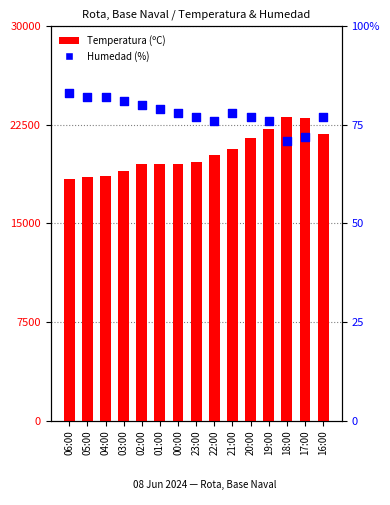

Which series has the largest Y range (max minus min)?

Humedad (%)